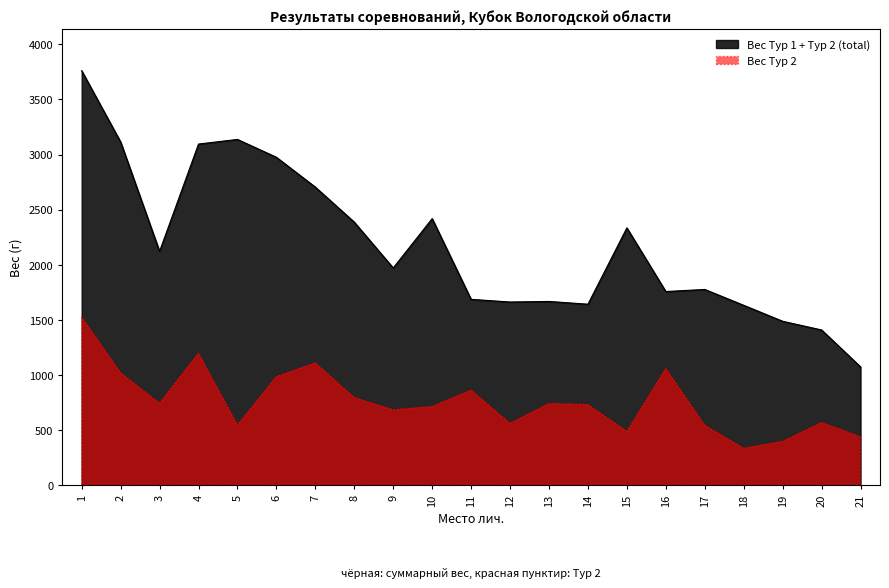

What is the spread (max minus min) of values at 16?

699